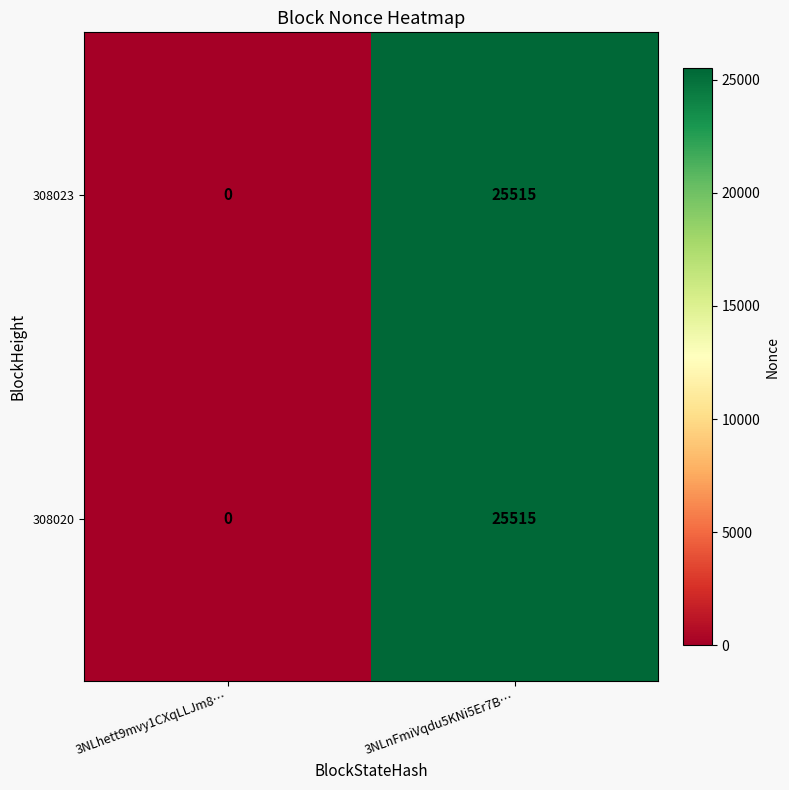

The 308023 series shows 13900 at 3NLhett9mvy1CXqLLJm8…. True or false?

False